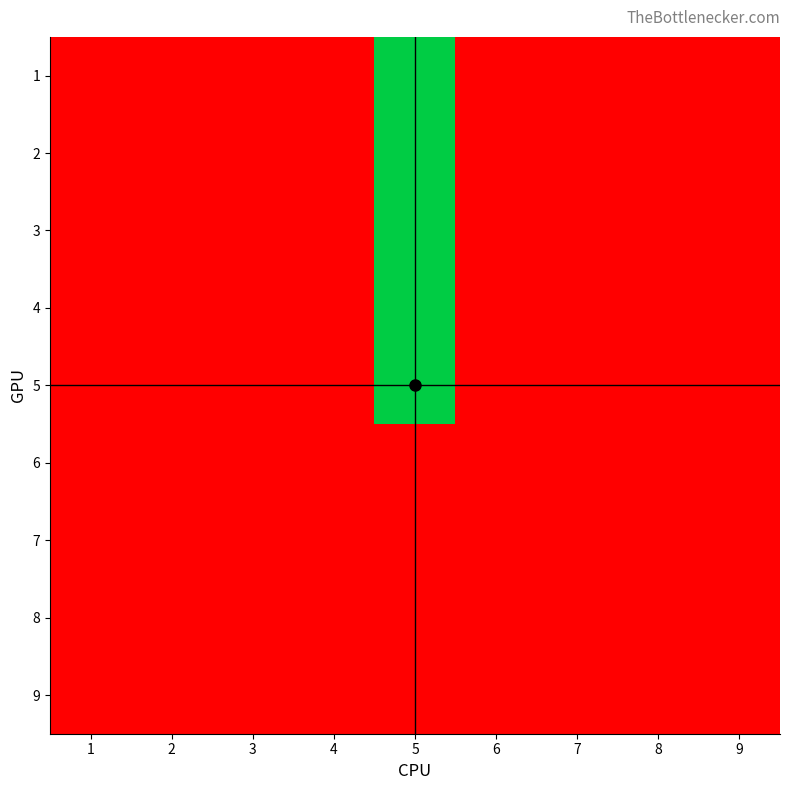

Count the number of data series in this chart.

9